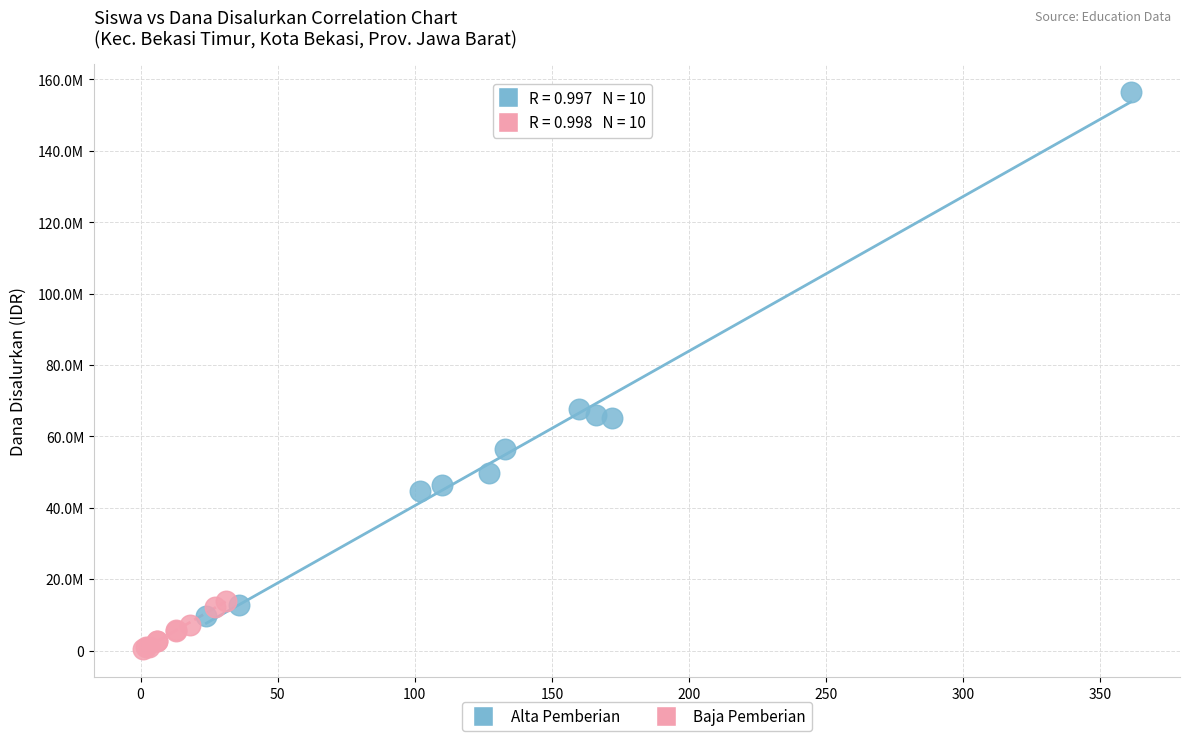

Which series contains the lowest Y value?

Baja Pemberian